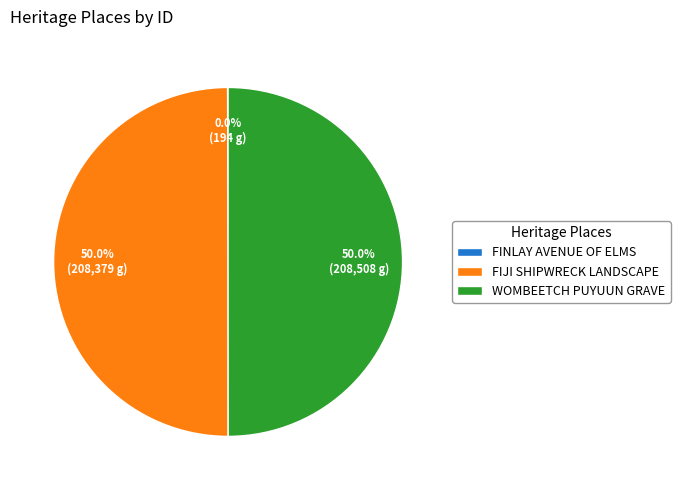

What portion of the pie excludes FIJI SHIPWRECK LANDSCAPE?

50.0%